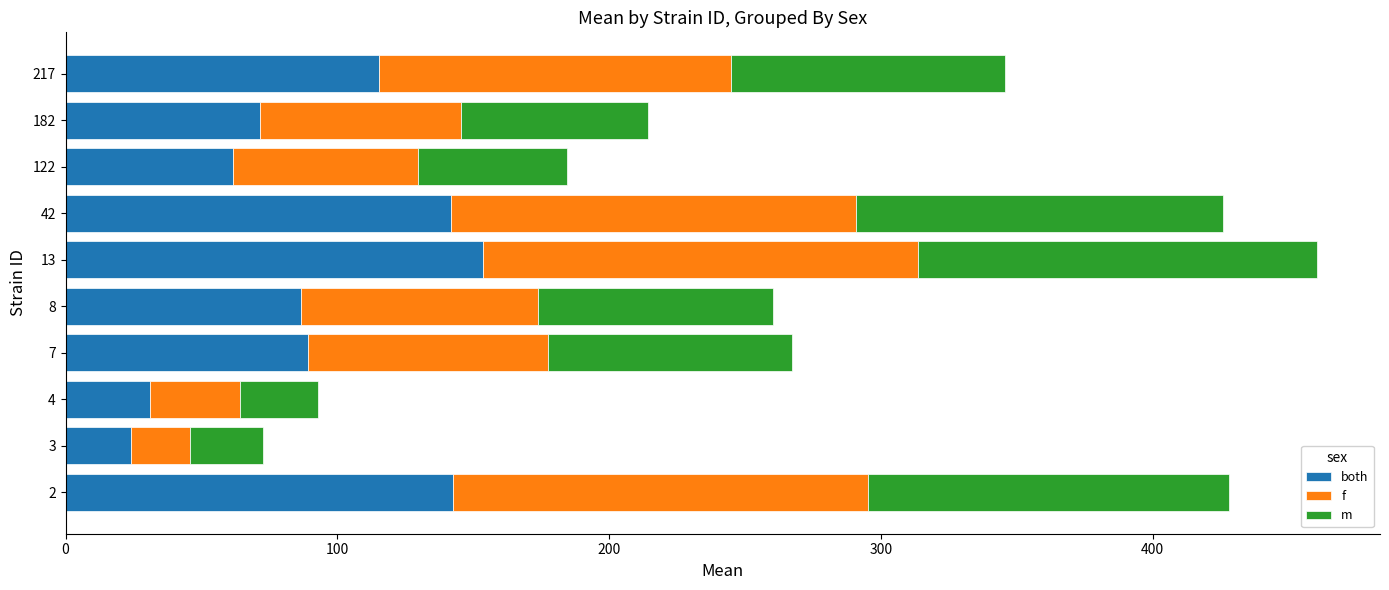

Is it true that both equals 91.9 at 122?

False